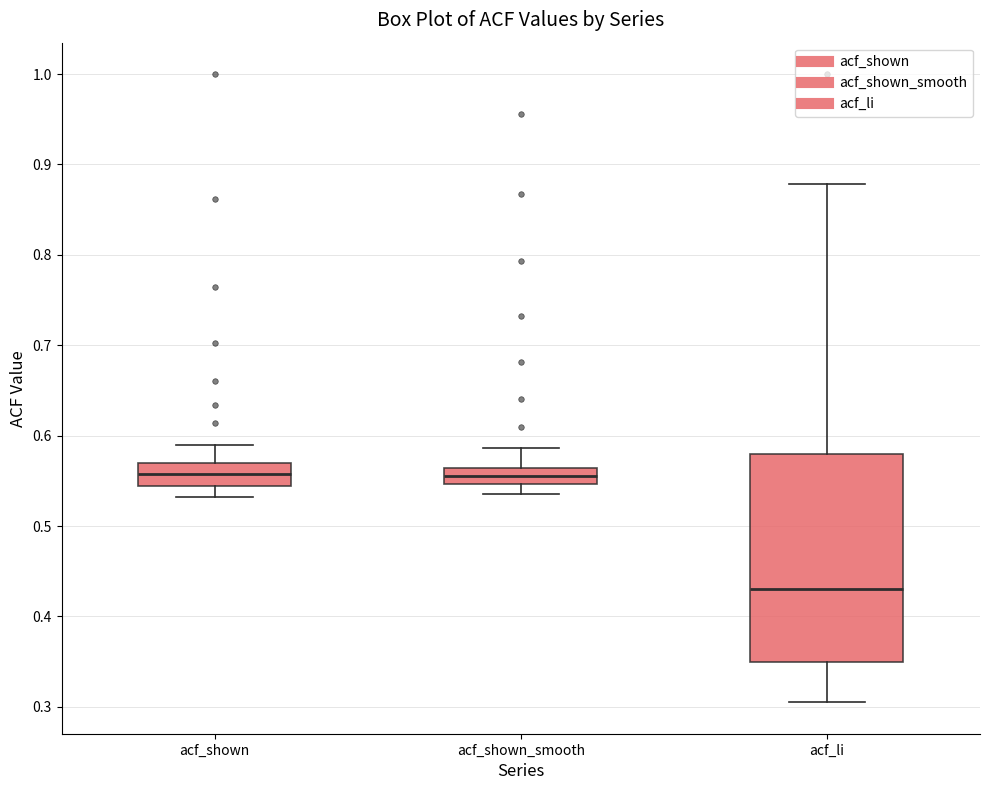

Where is the lower edge of the box for acf_shown_smooth on the y-axis? The values are not printed on the chart, so give them approximately, as read against the axis.

0.55